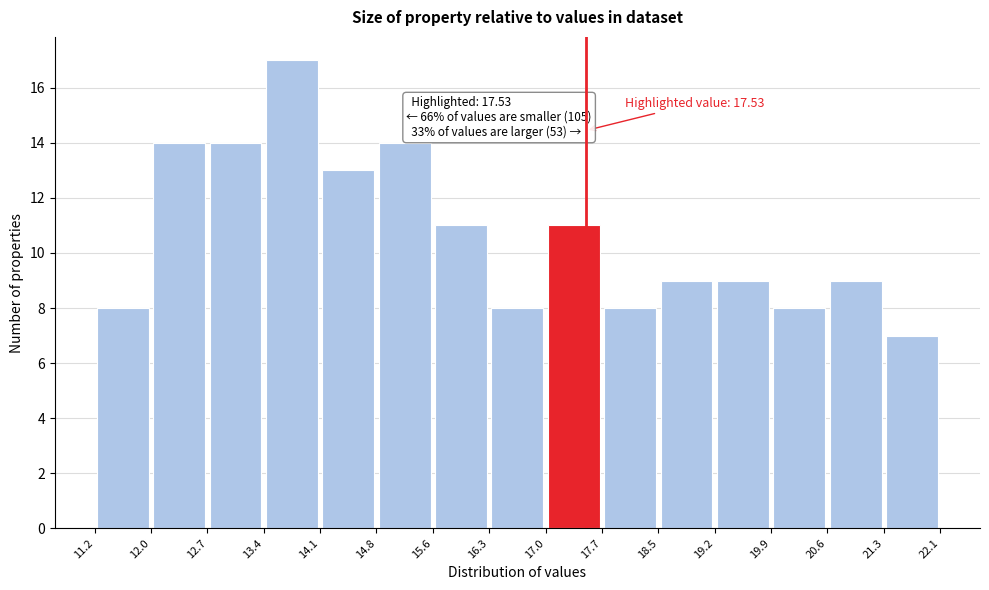

Over which range of the x-axis is the bar tallest?

13.4 to 14.1